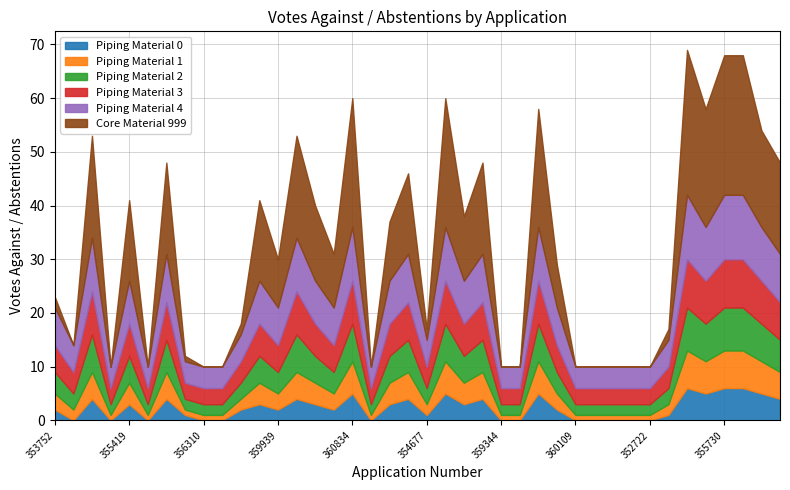

What is the difference between the maximum and minimum values in the Piping Material 1 series?

6